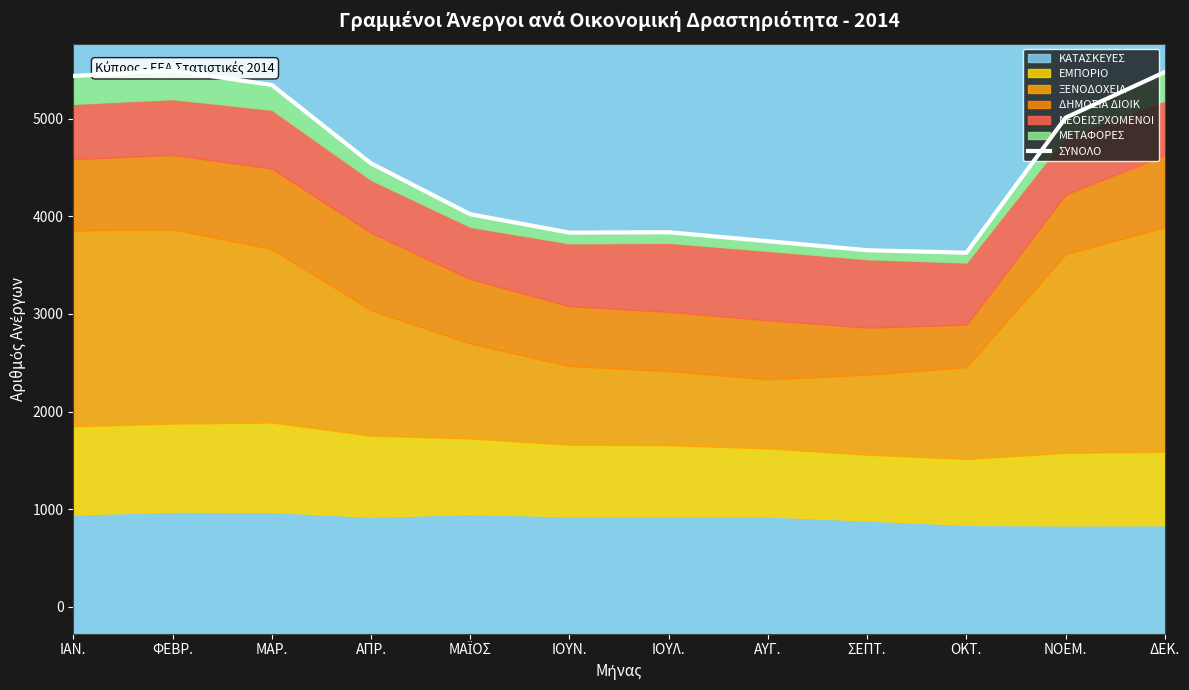

How many interior local valleys (lower than both neighbors) does the data have?

2